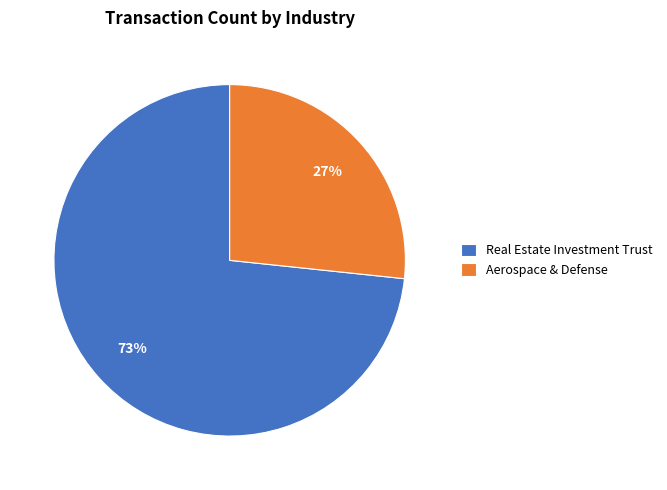

Is it true that Aerospace & Defense is 16% of the pie?

False